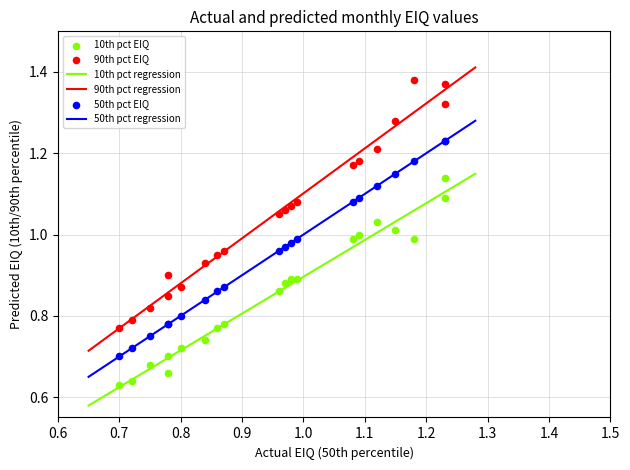

Which series reaches the minimum Y coordinate?

10th pct EIQ